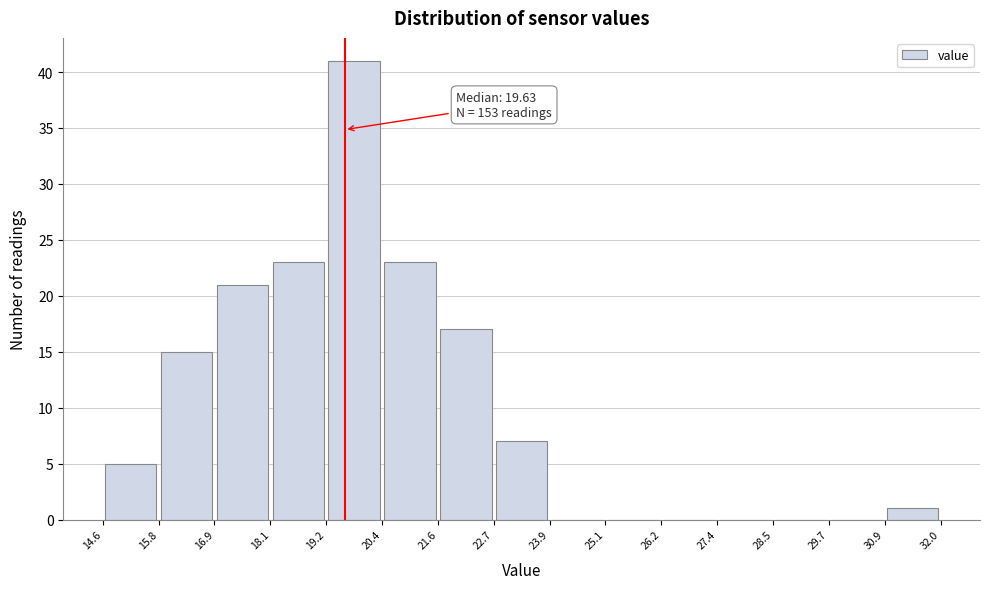

Which range on the x-axis has the tallest bar?

19.2 to 20.4